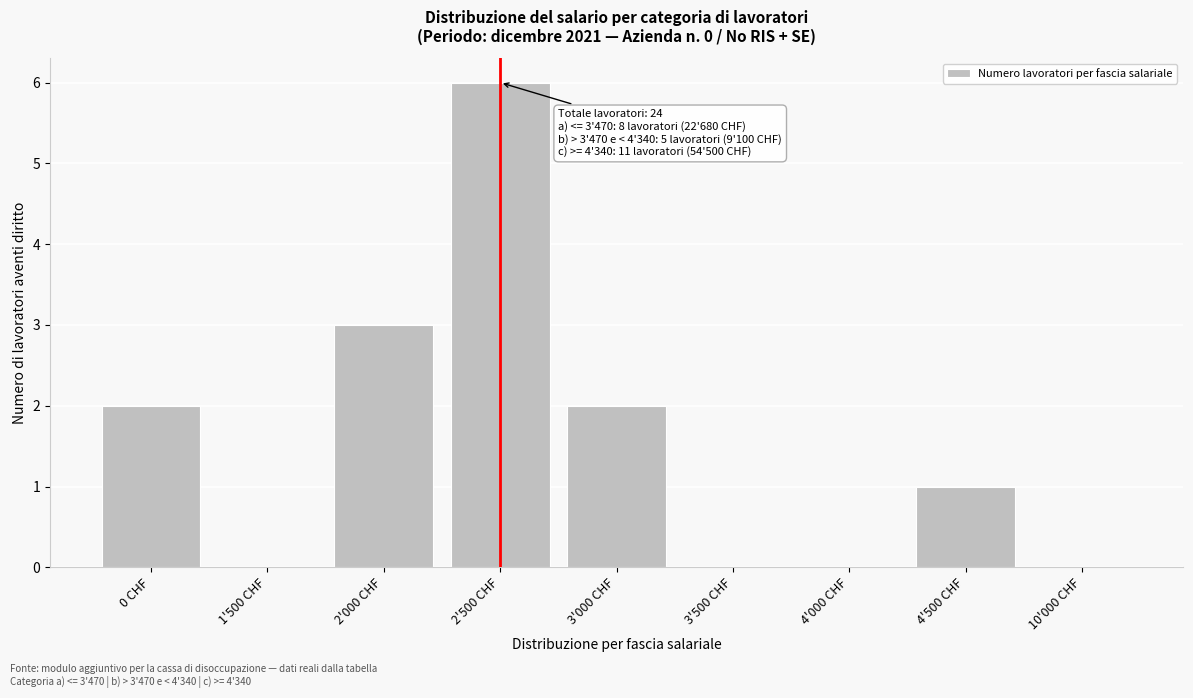

Reading right to left, extract all data points from this chart.

10'000 CHF=0	4'500 CHF=1	4'000 CHF=0	3'500 CHF=0	3'000 CHF=2	2'500 CHF=6	2'000 CHF=3	1'500 CHF=0	0 CHF=2